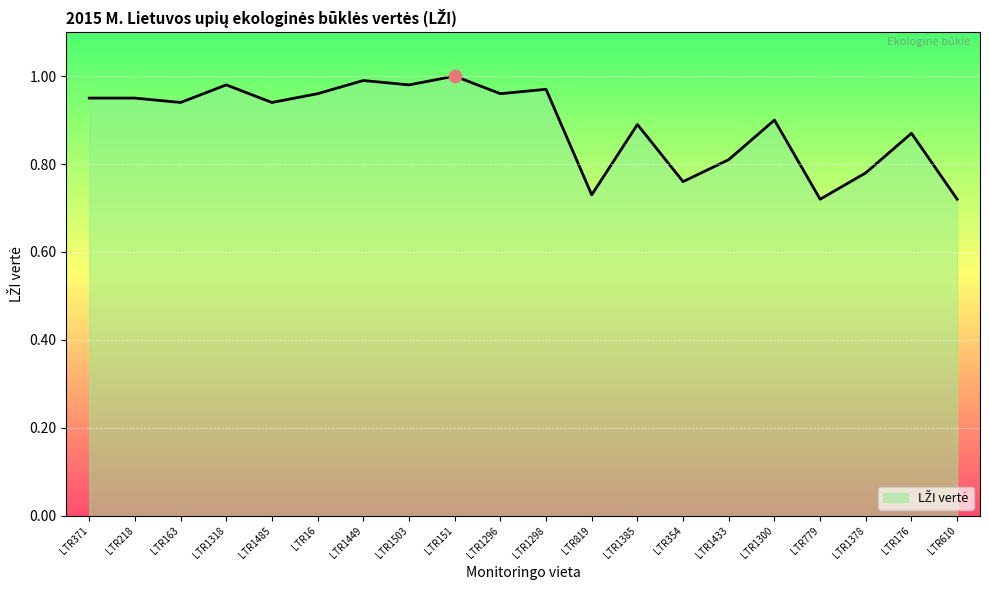

Between LTR176 and LTR1449, which is larger?

LTR1449